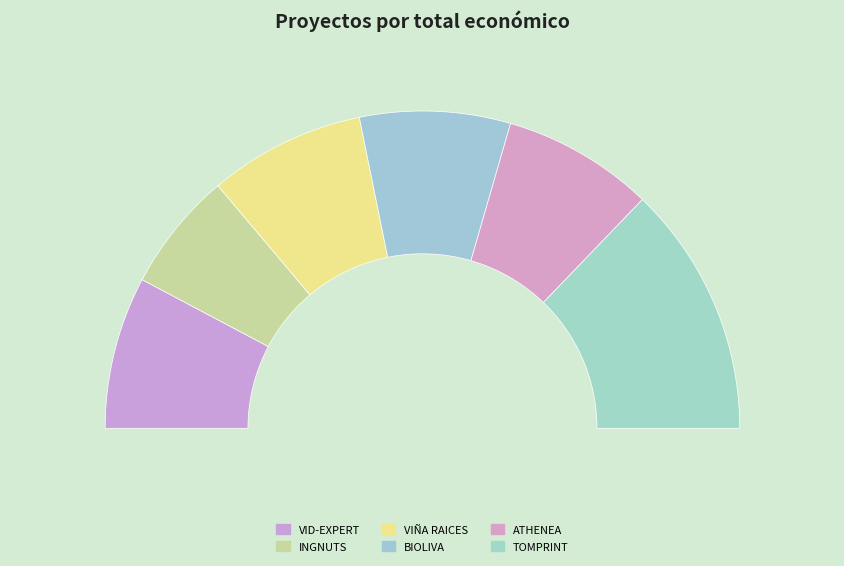

Count the number of slices in the pie.

6